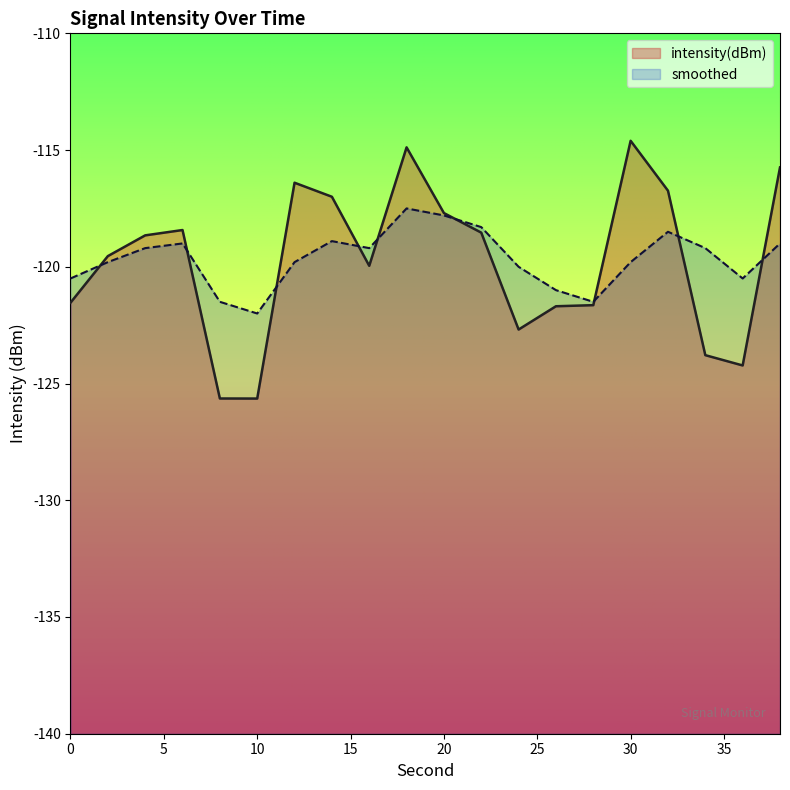

What value does the intensity(dBm) series have at 6?

-118.4